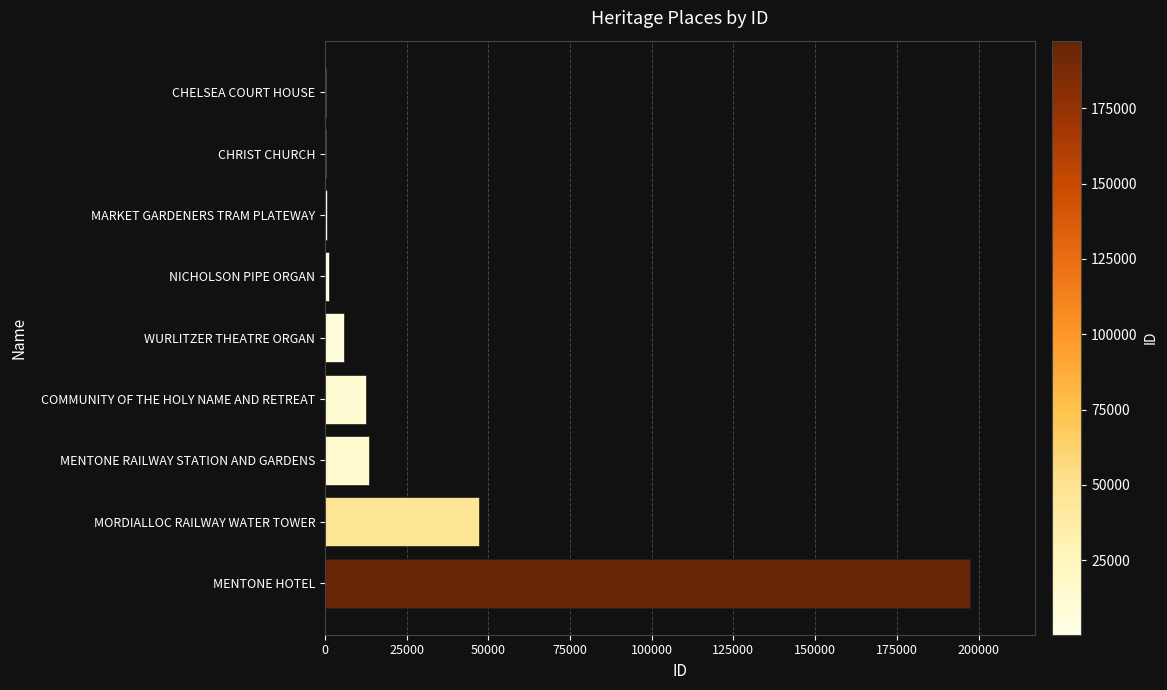

Are the bars horizontal?

Yes